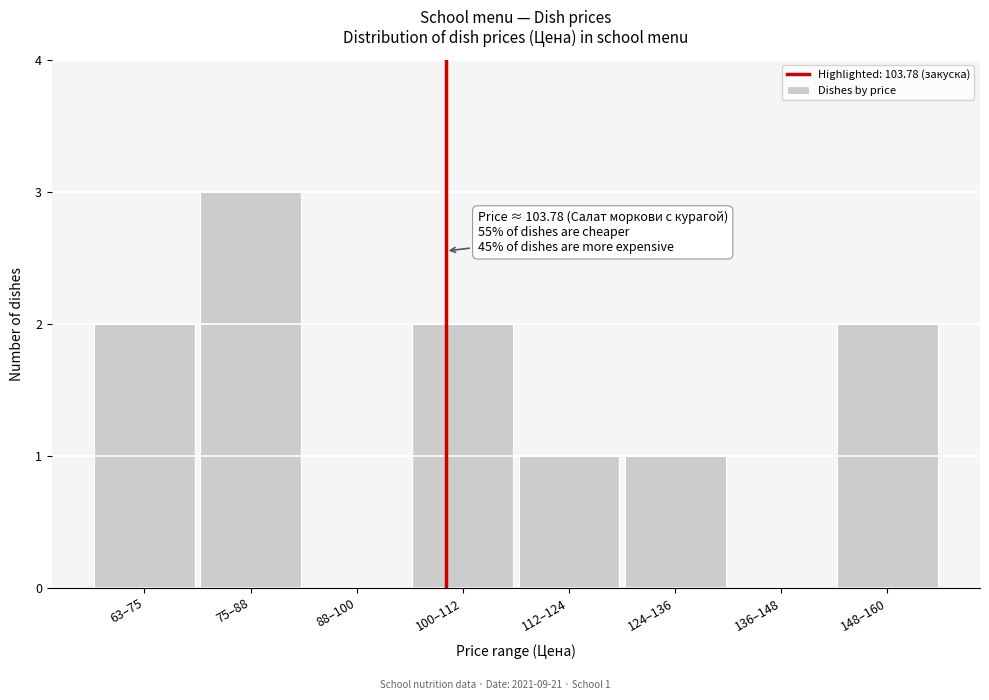

Reading right to left, what are all the values shown in this chart?

148–160=2	136–148=0	124–136=1	112–124=1	100–112=2	88–100=0	75–88=3	63–75=2